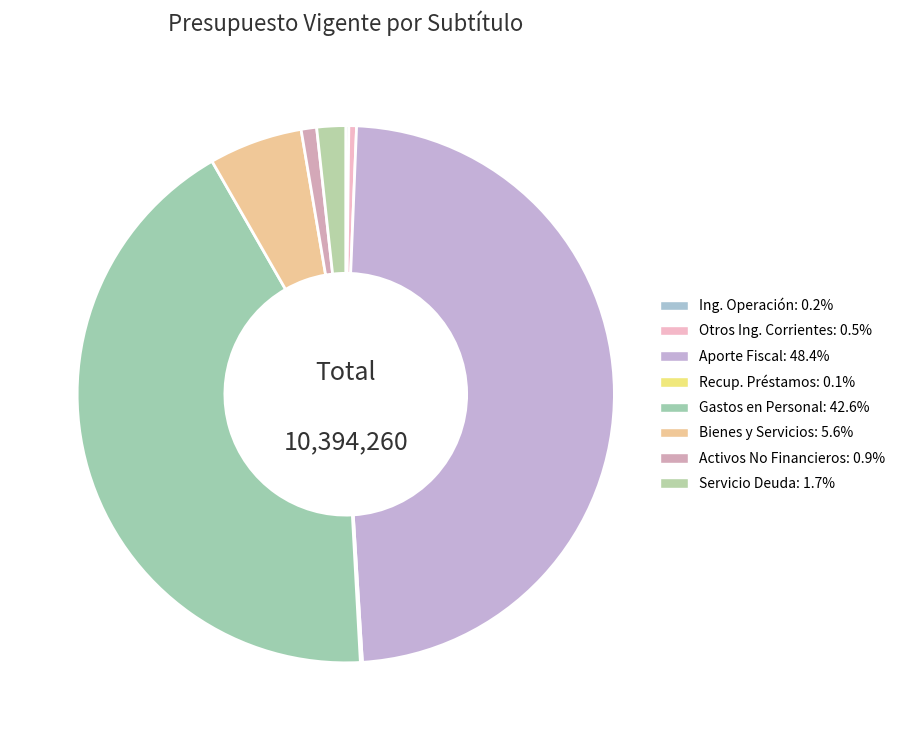

Count the number of slices in the pie.

8